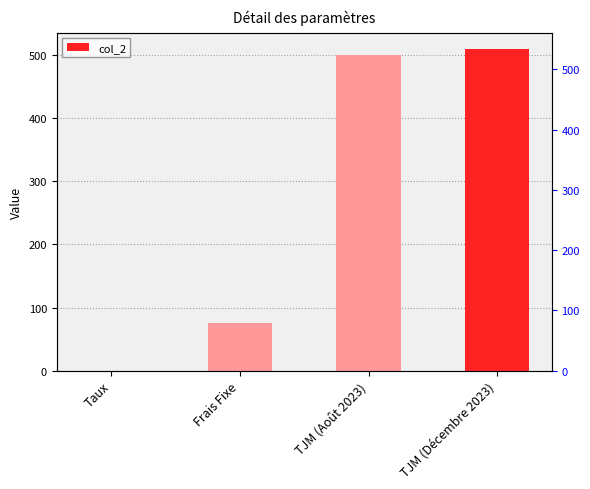

At which label does the data first exceed 500?

TJM (Décembre 2023)